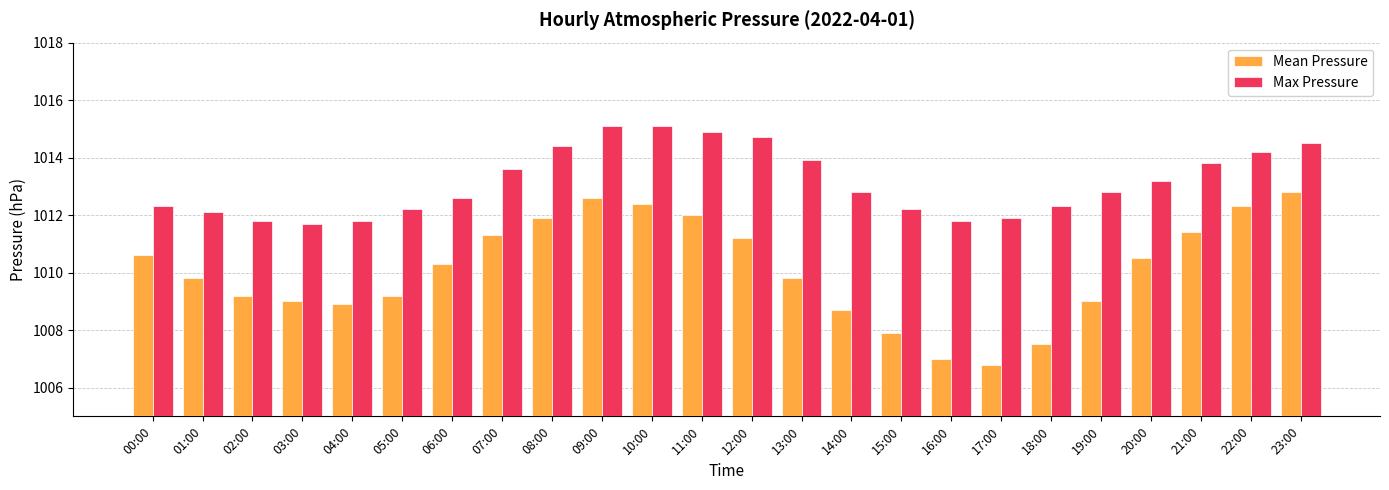

What is the average value of the Mean Pressure series?

1010.1